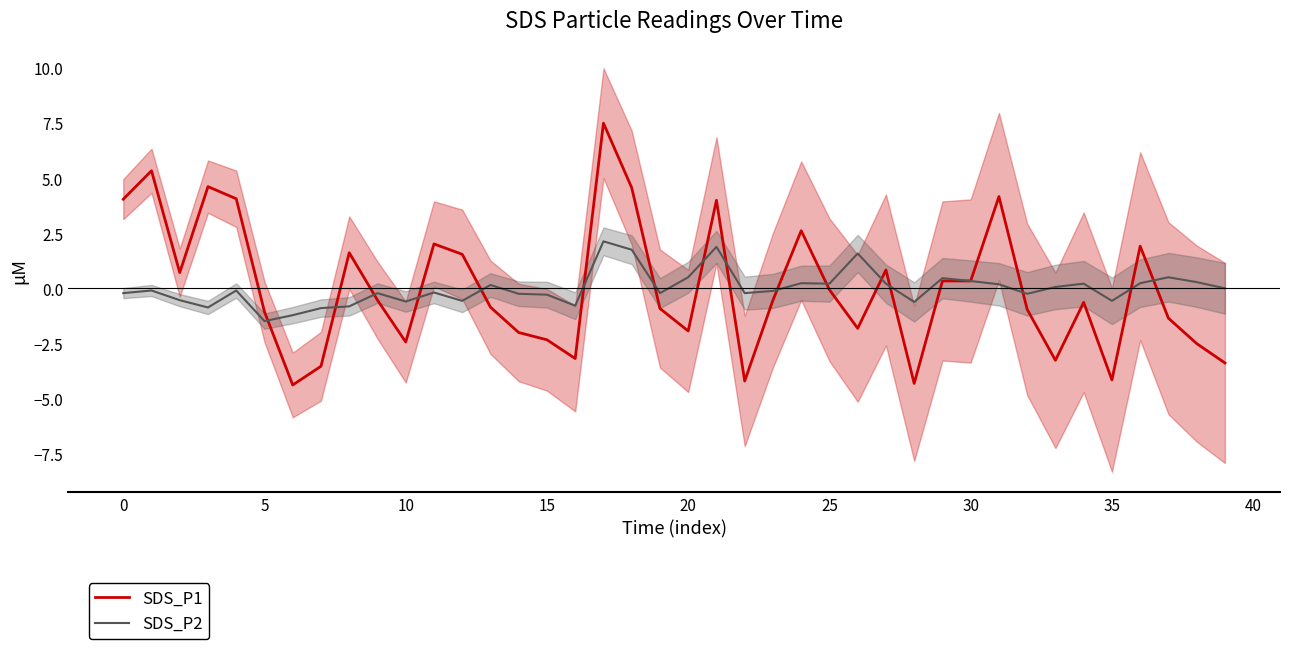

True or false: SDS_P1 has a value of -0.7 at 20.

False